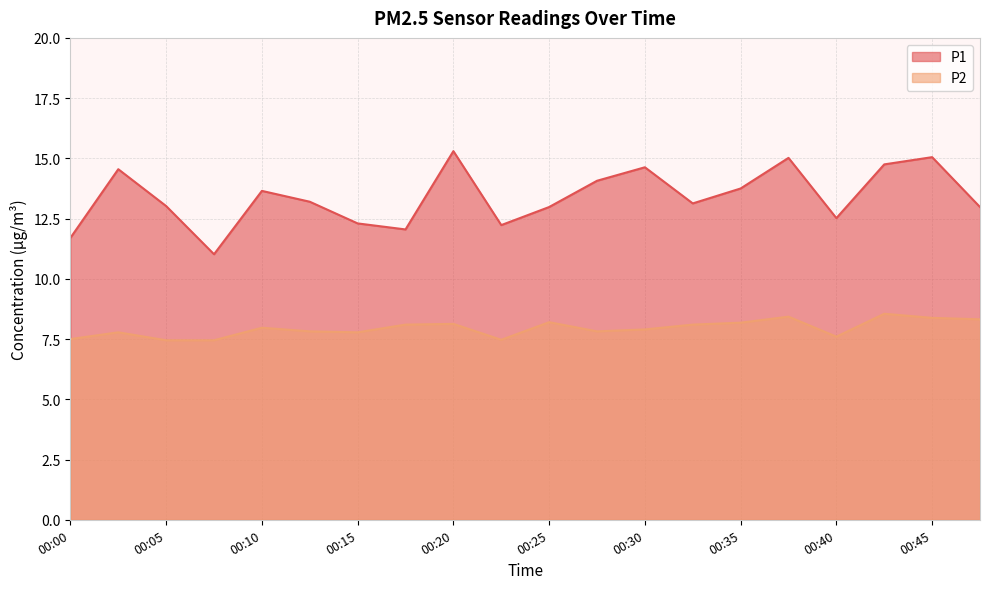

What is the difference between the P1 values at 00:10 and 00:03?

0.9